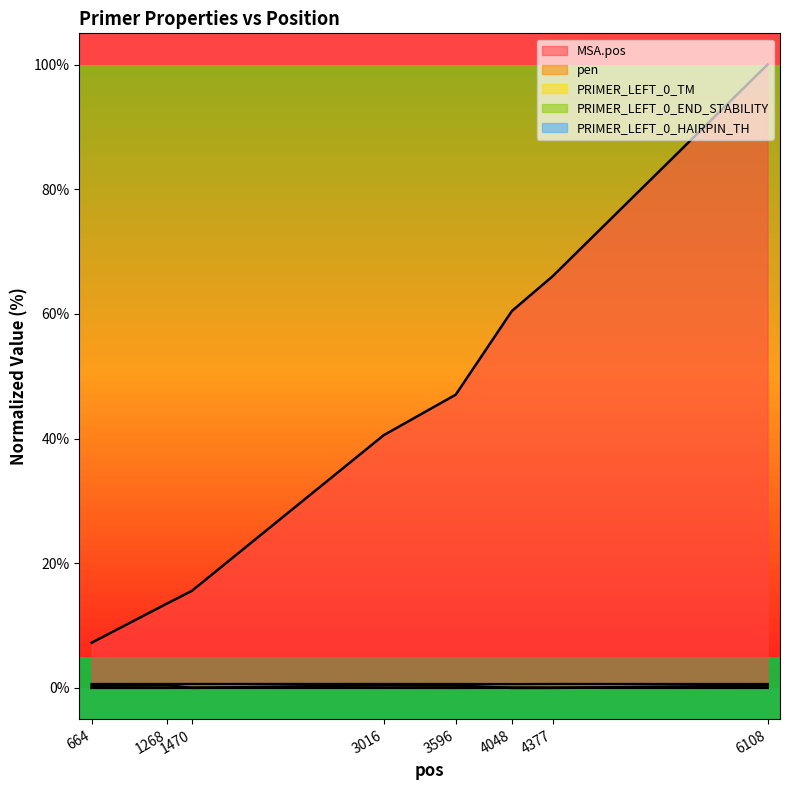

Where does the MSA.pos series first go above 47?

3596